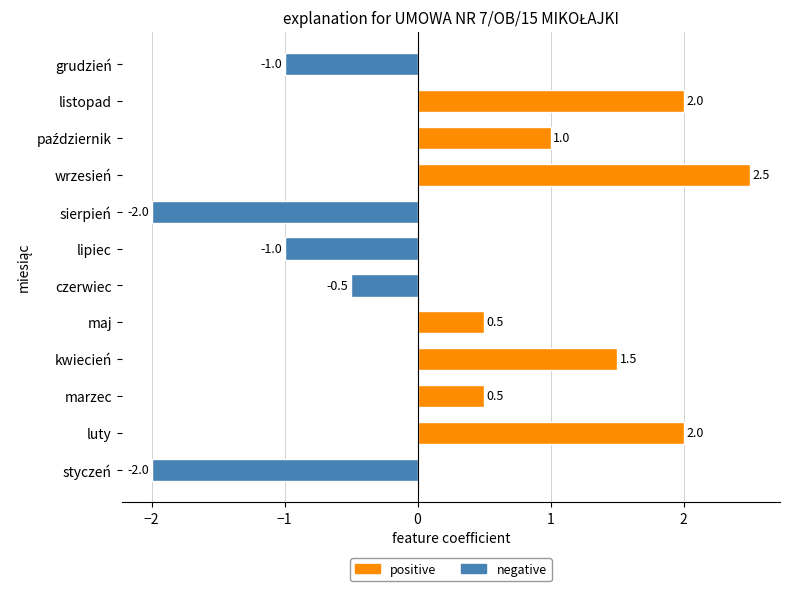

What is the difference between the maximum and minimum values?

4.5